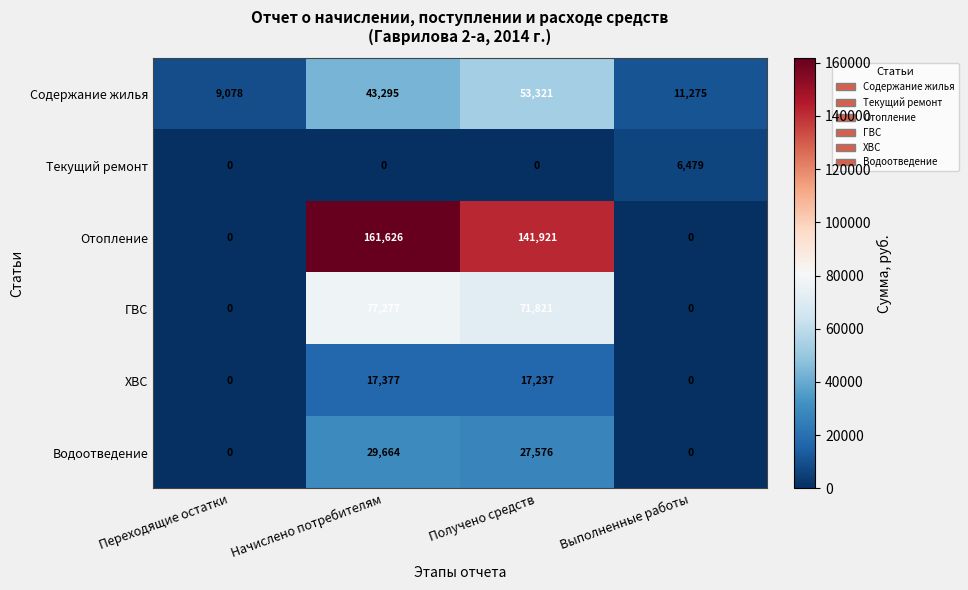

What is the highest value of the Водоотведение series?

29664